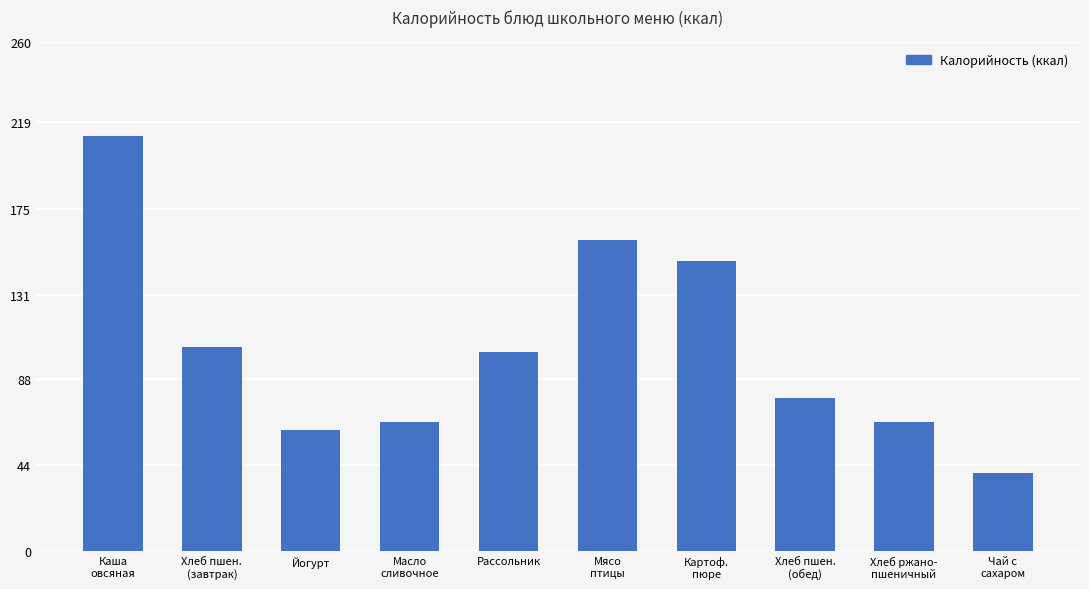

What is the label of the 10th bar from the right?

Каша
овсяная